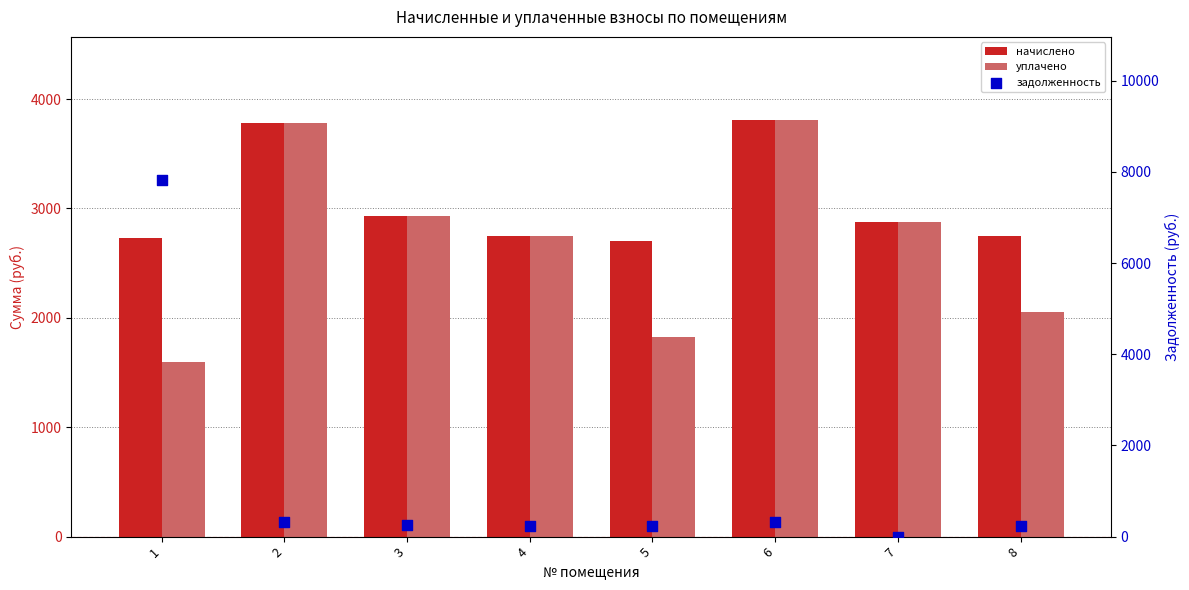

Is the value of задолженность at 3 greater than the value of уплачено at 5?

No